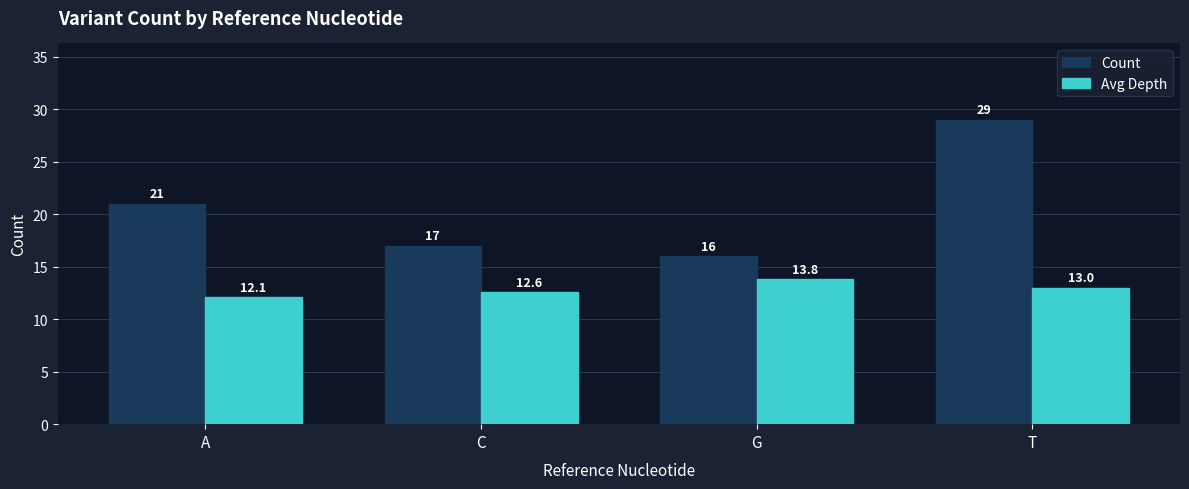

What is the difference between the highest and lowest values at A?

8.9